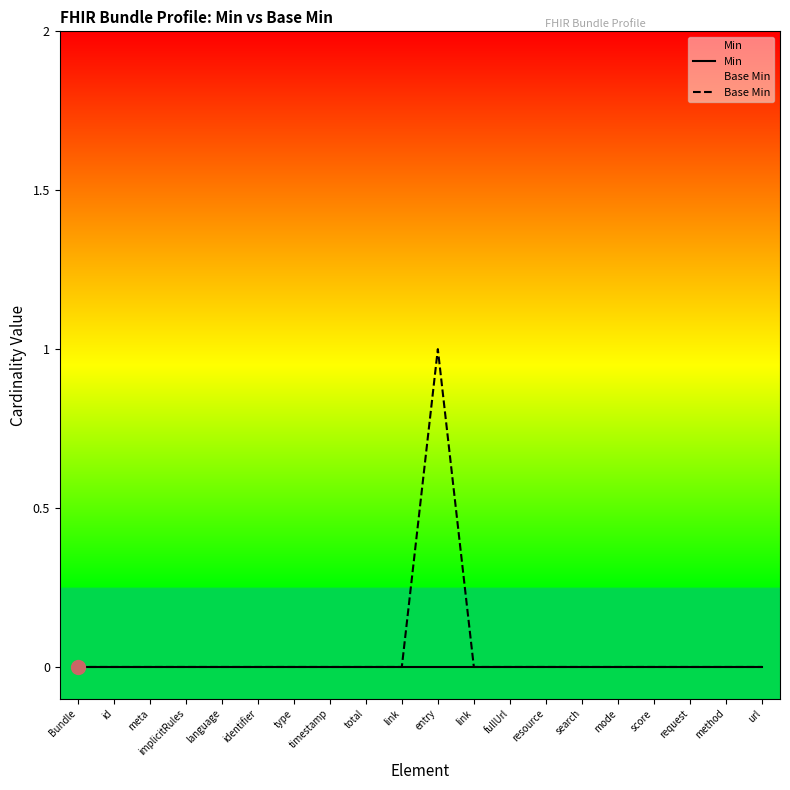

What are all the series names shown in the legend?

Min, Base Min